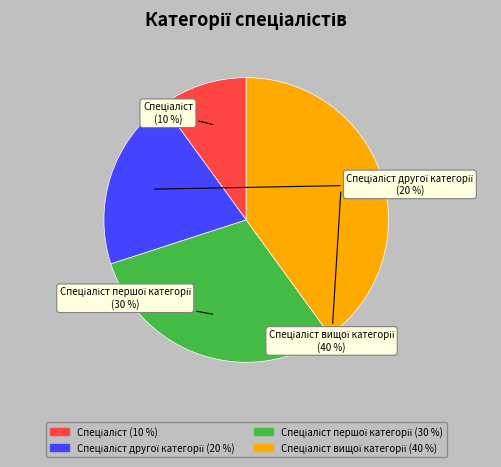

To the nearest percent, what is the difference between the largest and smallest slice percentages?

30%